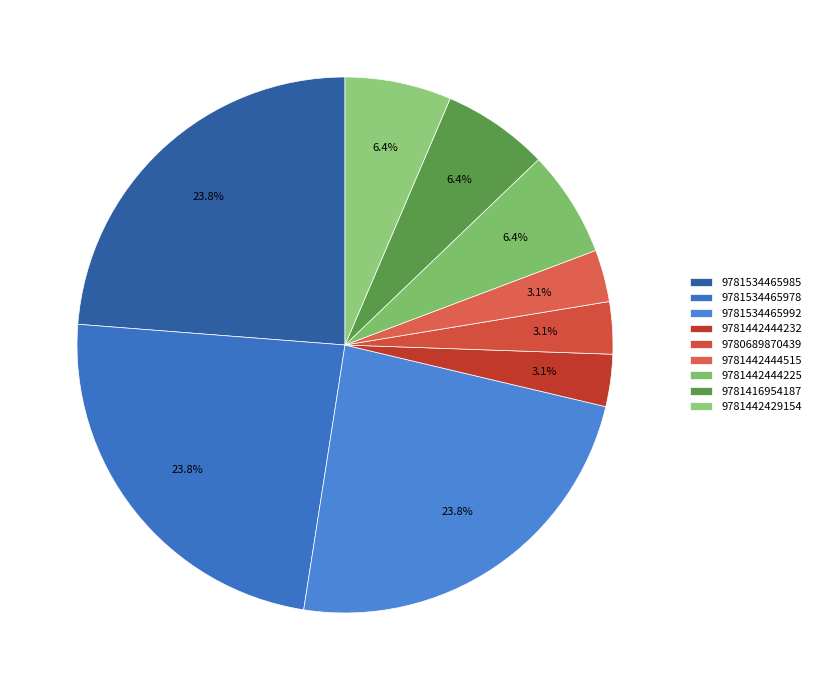

Is 9780689870439 the majority of the pie?

No